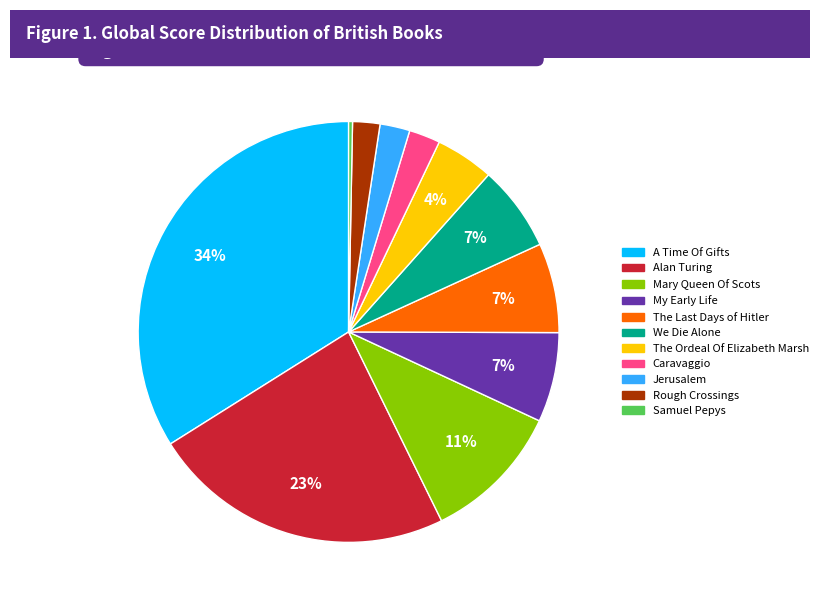

Is A Time Of Gifts the majority of the pie?

No